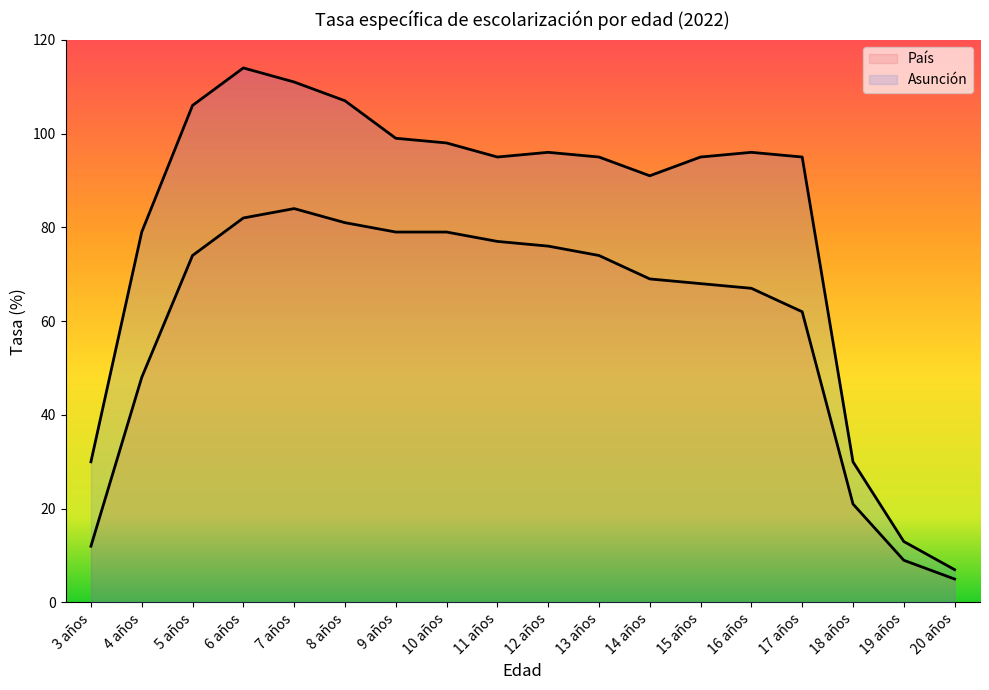

Does the chart have visible grid lines?

No